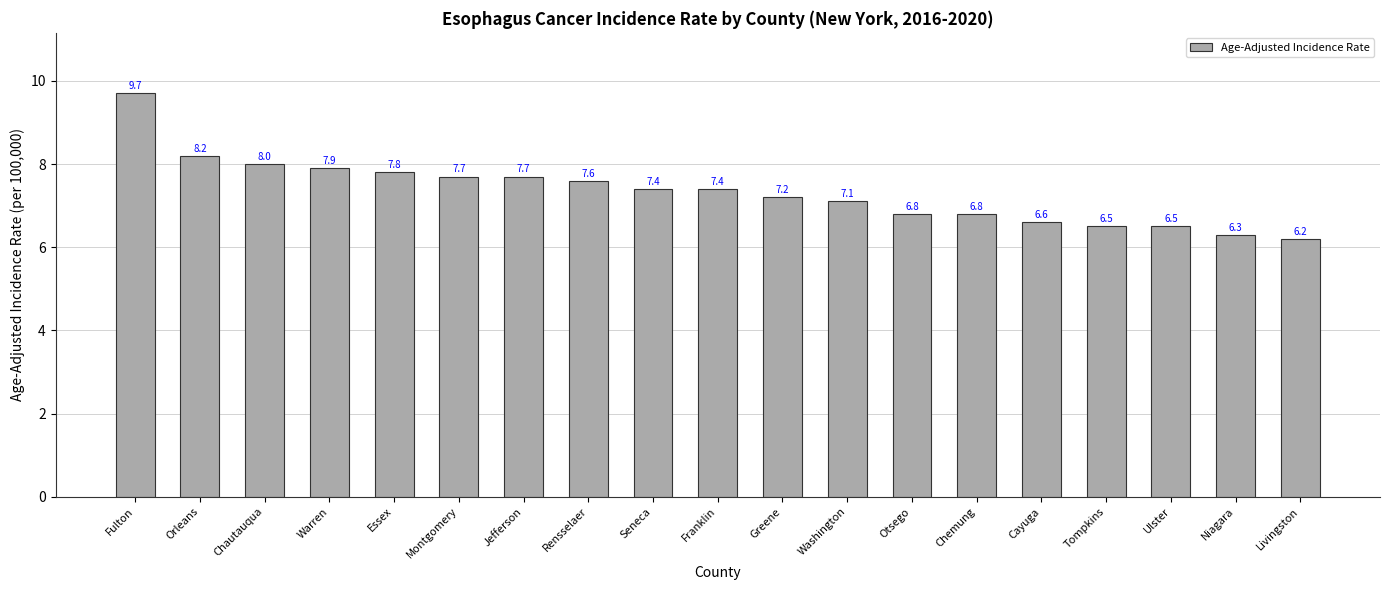

What is the minimum value shown in the chart?

6.2